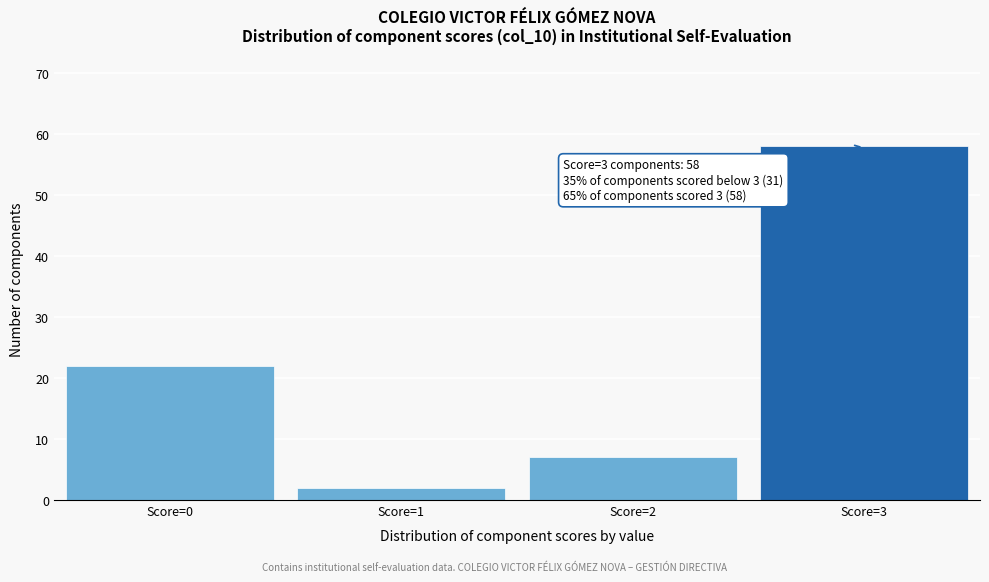

Reading left to right, list all the values displayed in this chart.

Score=0=22	Score=1=2	Score=2=7	Score=3=58